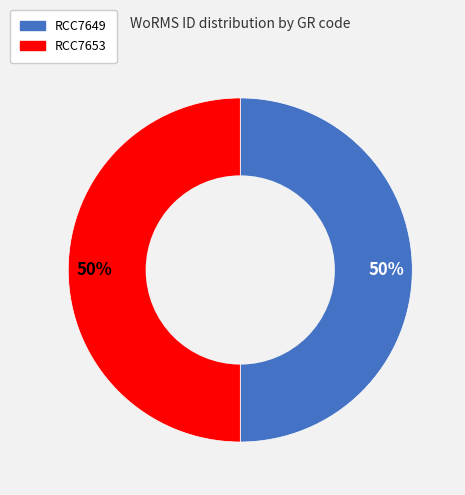

Do RCC7649 and RCC7653 together represent more than half of the pie?

Yes